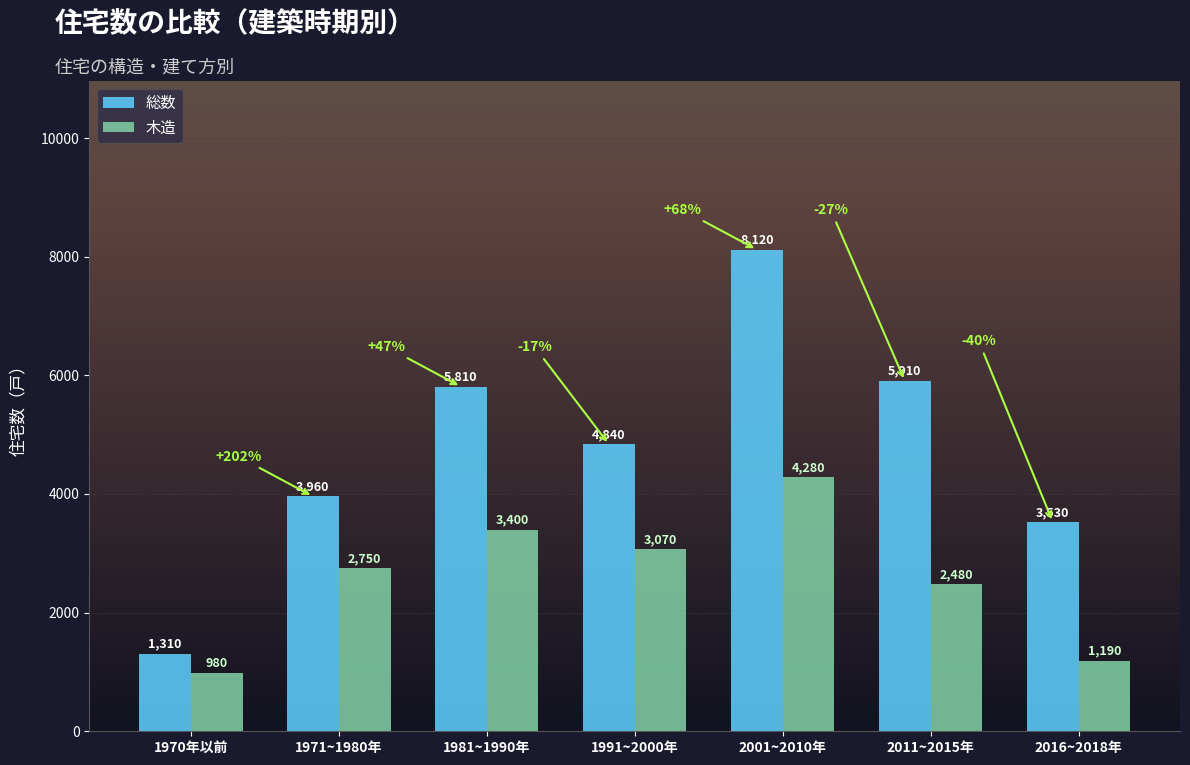

Reading left to right, what are all the values shown in this chart?

総数: 1310	3960	5810	4840	8120	5910	3530
木造: 980	2750	3400	3070	4280	2480	1190